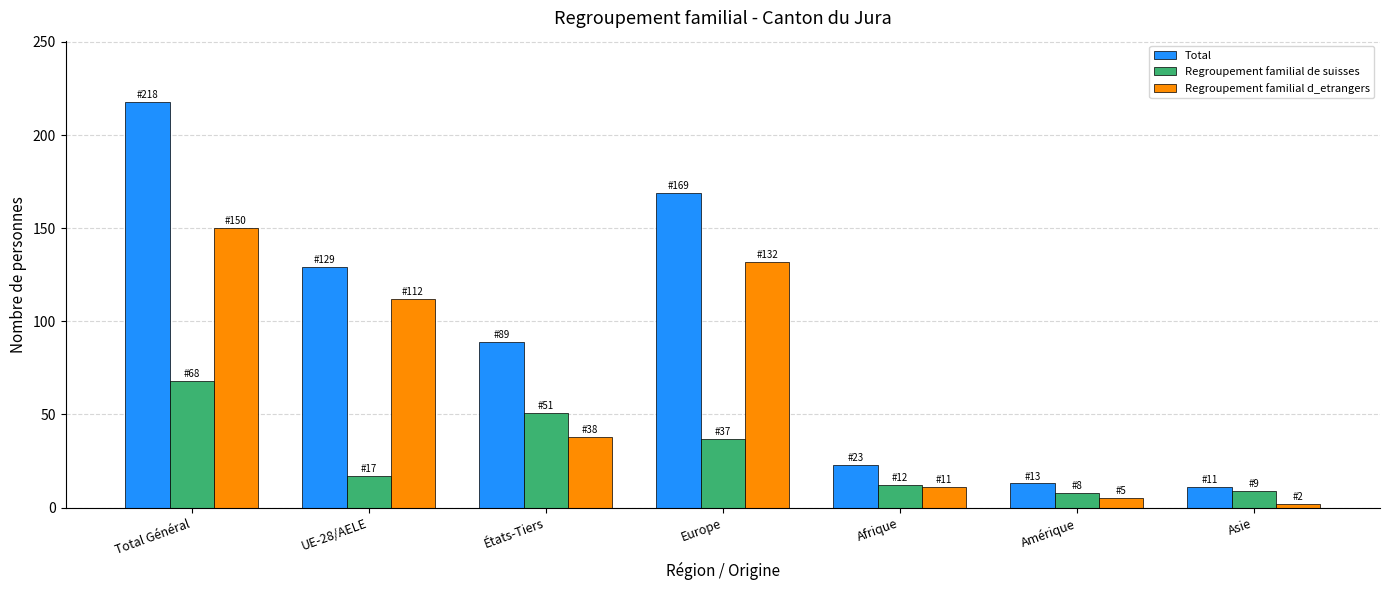

What is the spread (max minus min) of values at Europe?

132